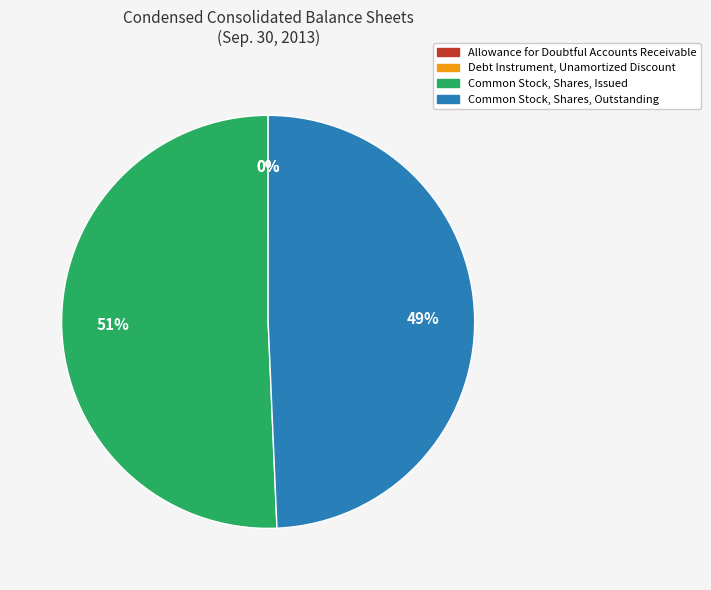

To the nearest percent, what is the average slice percentage?

25%